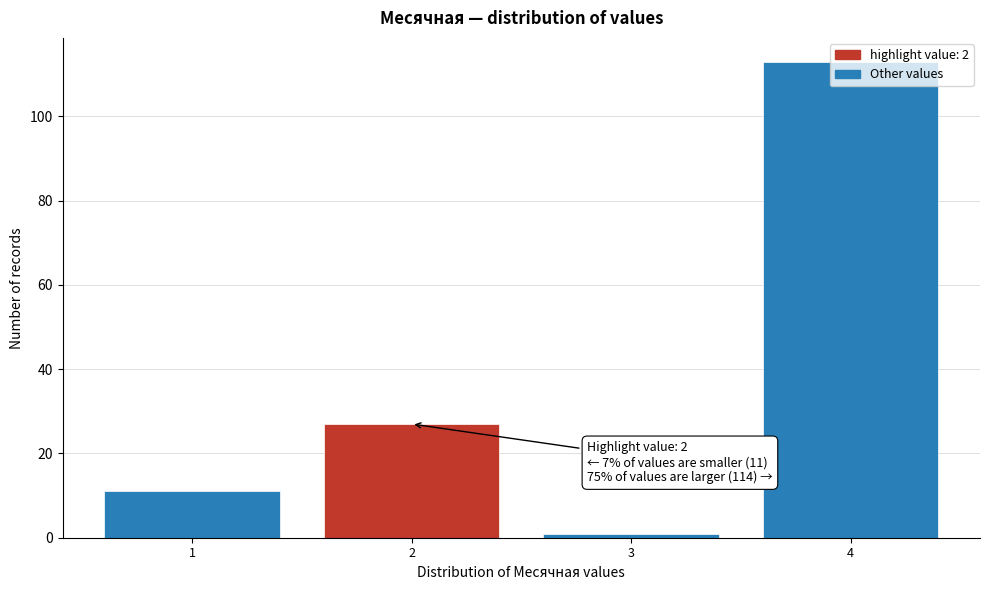

Which range on the x-axis has the tallest bar?

3.5 to 4.5